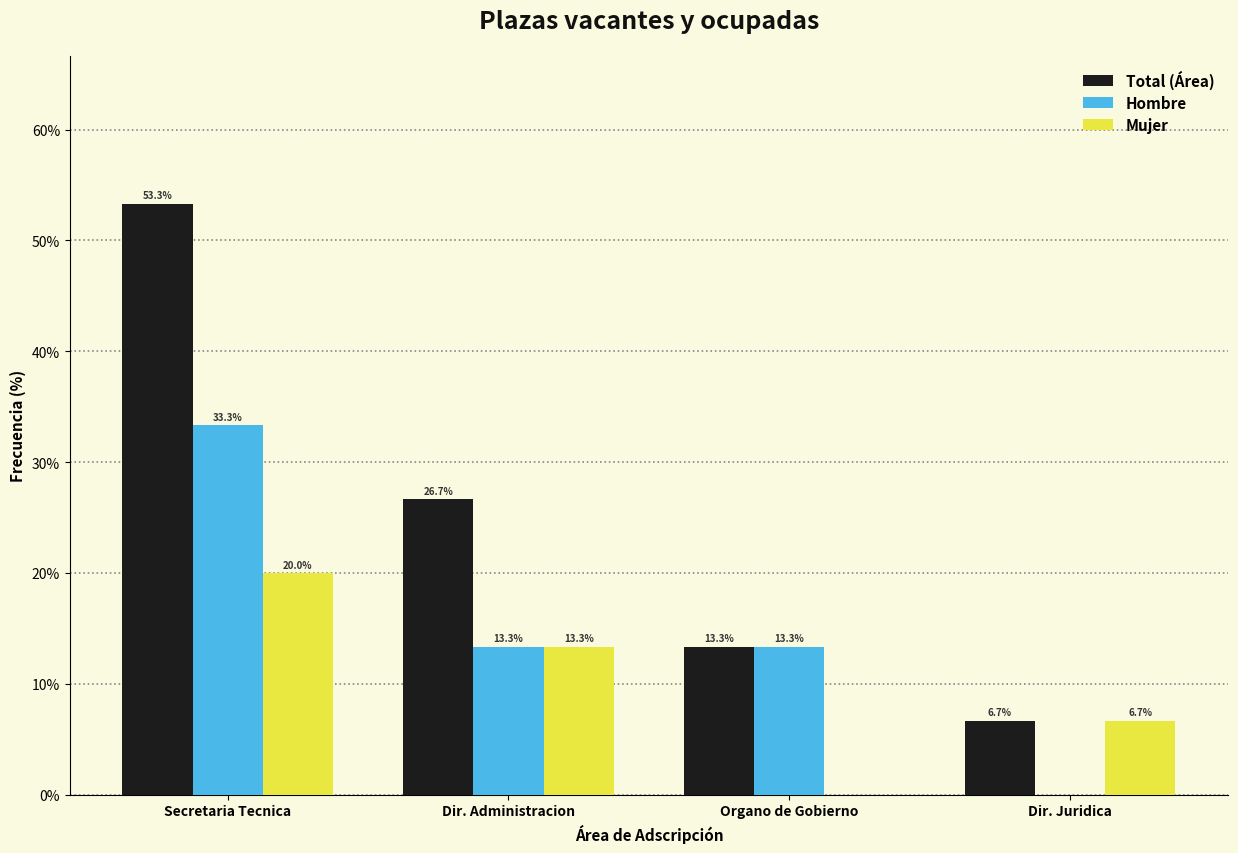

Reading right to left, what are all the values shown in this chart?

Total (Área): Dir. Juridica=6.7	Organo de Gobierno=13.3	Dir. Administracion=26.7	Secretaria Tecnica=53.3
Hombre: Dir. Juridica=0.0	Organo de Gobierno=13.3	Dir. Administracion=13.3	Secretaria Tecnica=33.3
Mujer: Dir. Juridica=6.7	Organo de Gobierno=0.0	Dir. Administracion=13.3	Secretaria Tecnica=20.0